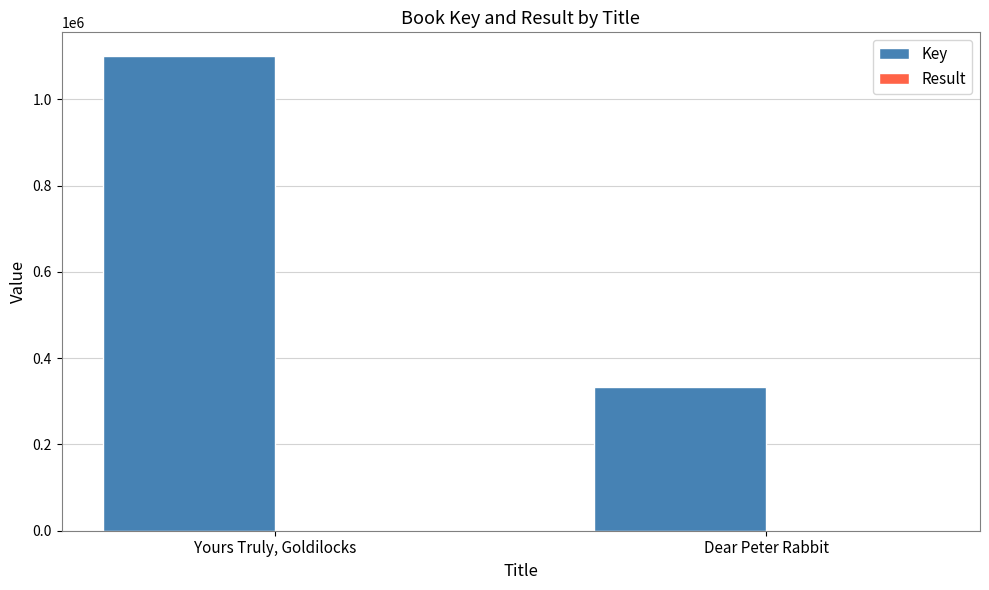

Which series changed the most between Yours Truly, Goldilocks and Dear Peter Rabbit?

Key